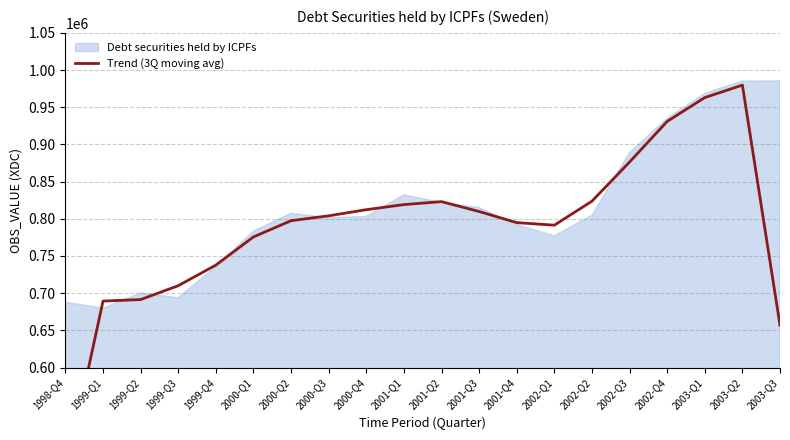

The value at 1998-Q4 is 455936.7. True or false?

True